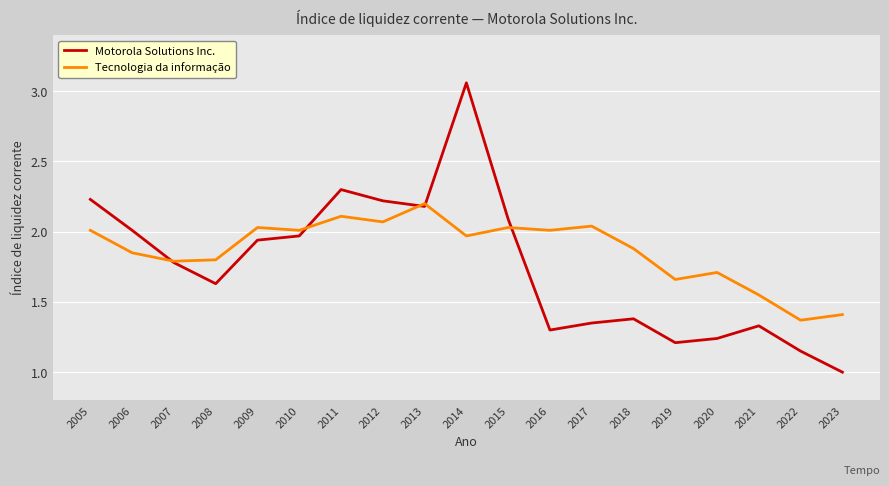

Which series has the largest total across all categories?

Tecnologia da informação